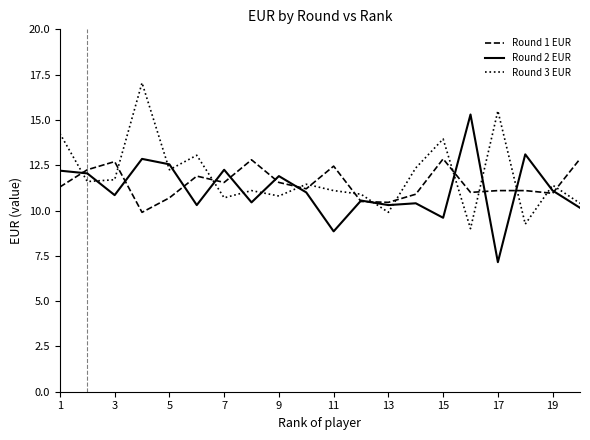

True or false: Round 3 EUR and Round 1 EUR cross at least once.

True